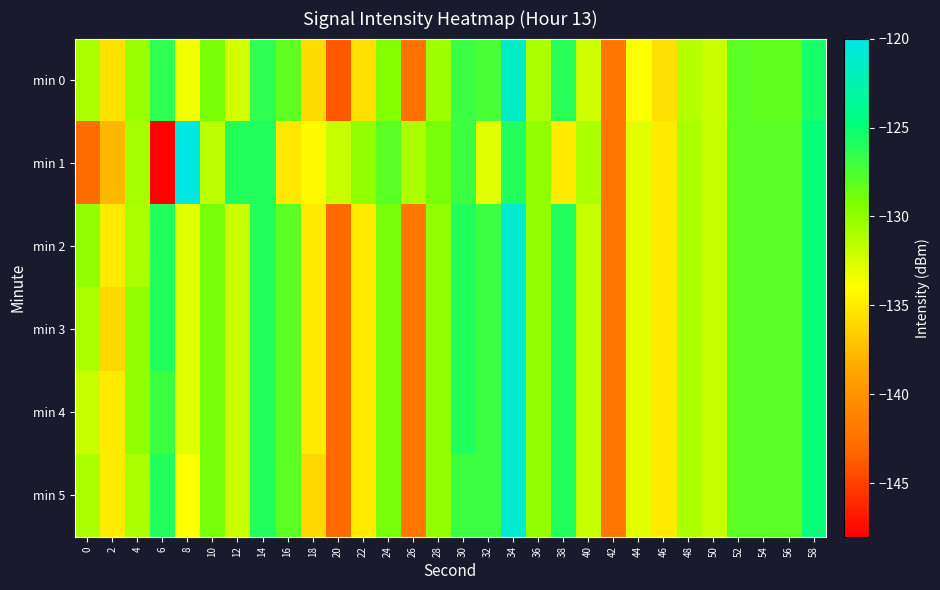

How many categories are shown in the chart?

30